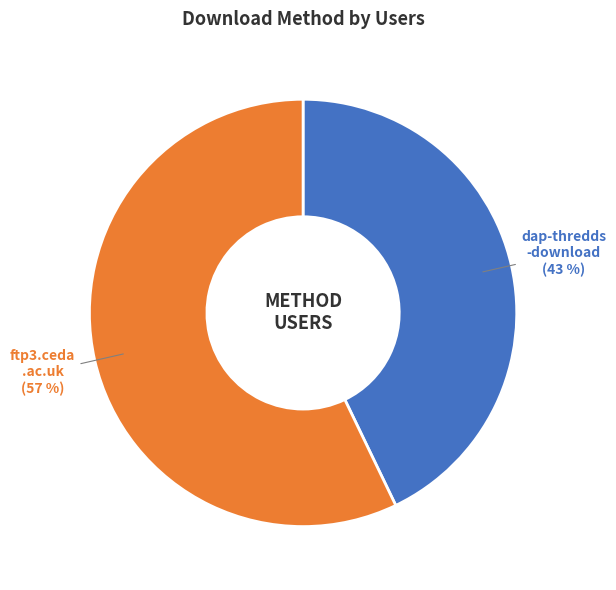

Is there a majority slice in this chart?

Yes